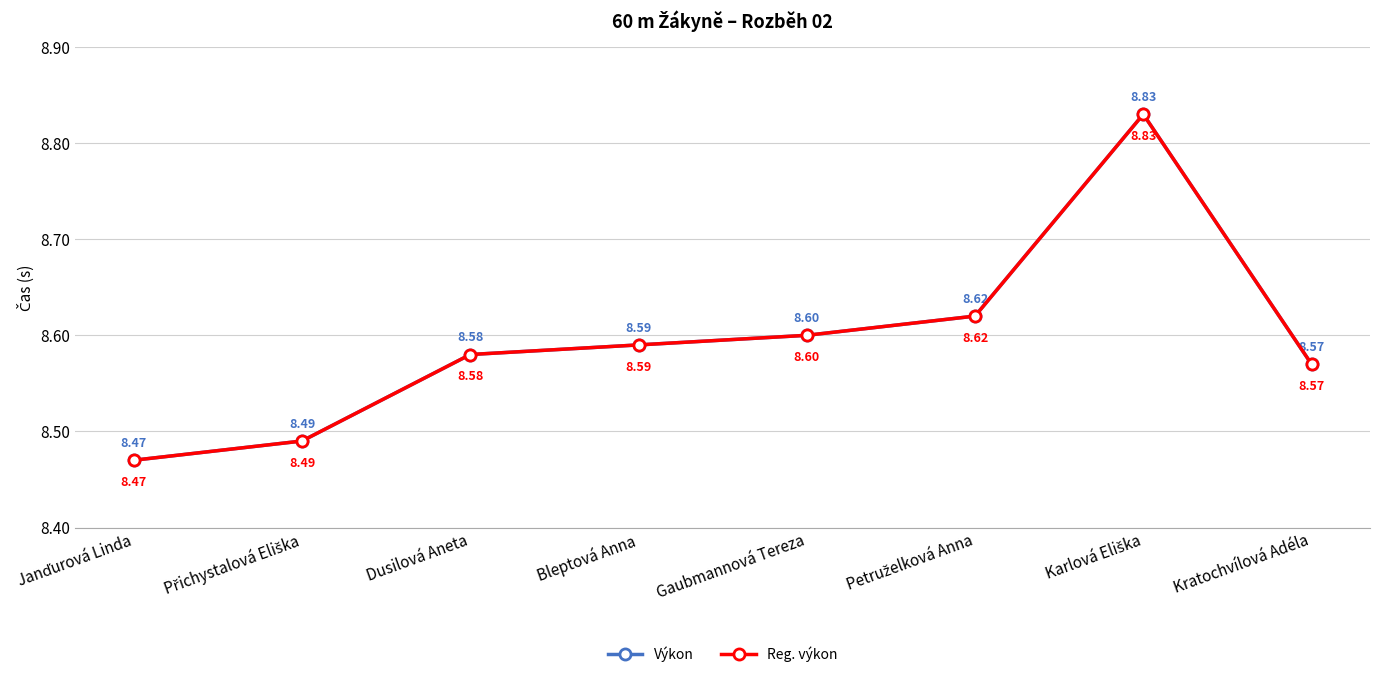

List the labels in order of Výkon value, largest first.

Karlová Eliška, Petruželková Anna, Gaubmannová Tereza, Bleptová Anna, Dusilová Aneta, Kratochvílová Adéla, Přichystalová Eliška, Janďurová Linda